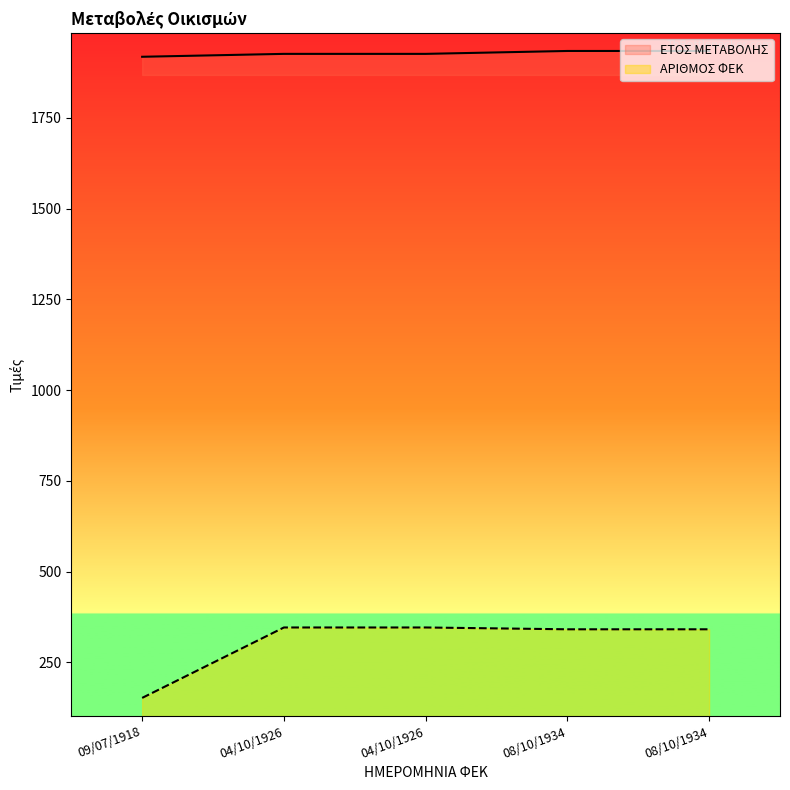

What is the sum of the ΕΤΟΣ ΜΕΤΑΒΟΛΗΣ values at 08/10/1934 and 09/07/1918?

3852